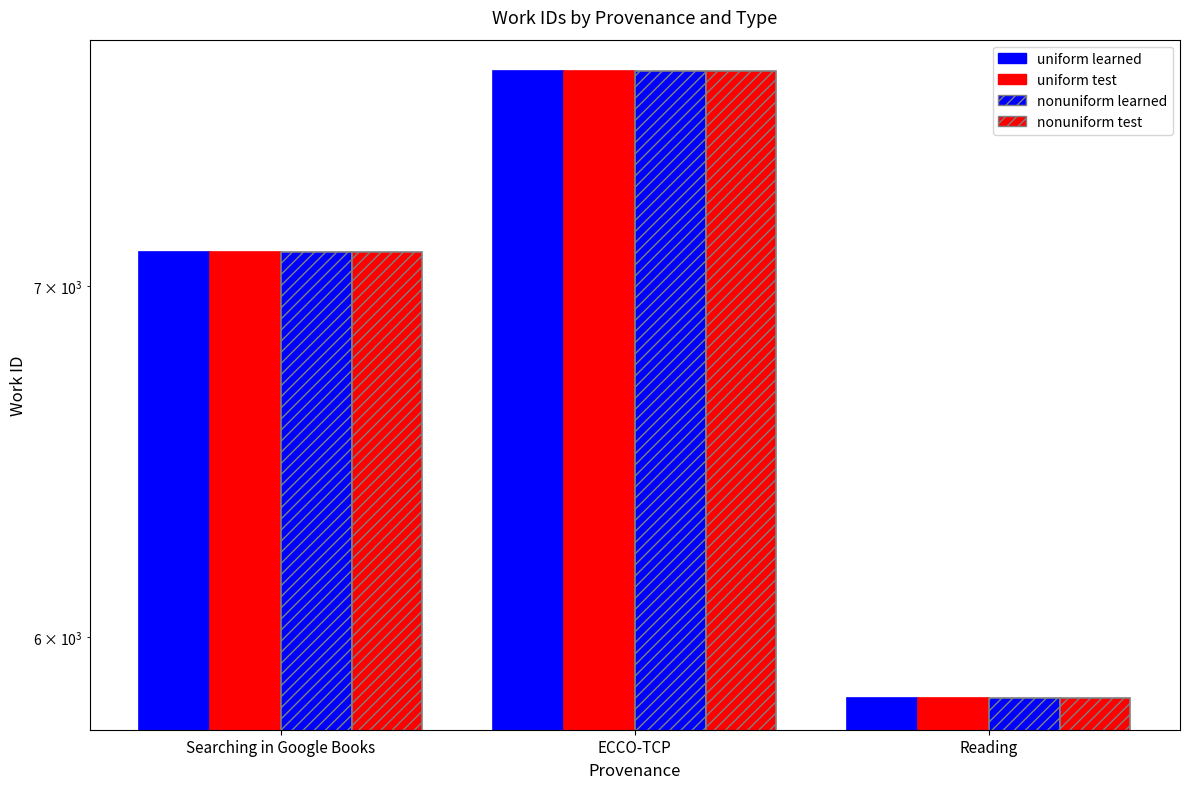

The value of nonuniform test at ECCO-TCP is 7694. True or false?

True